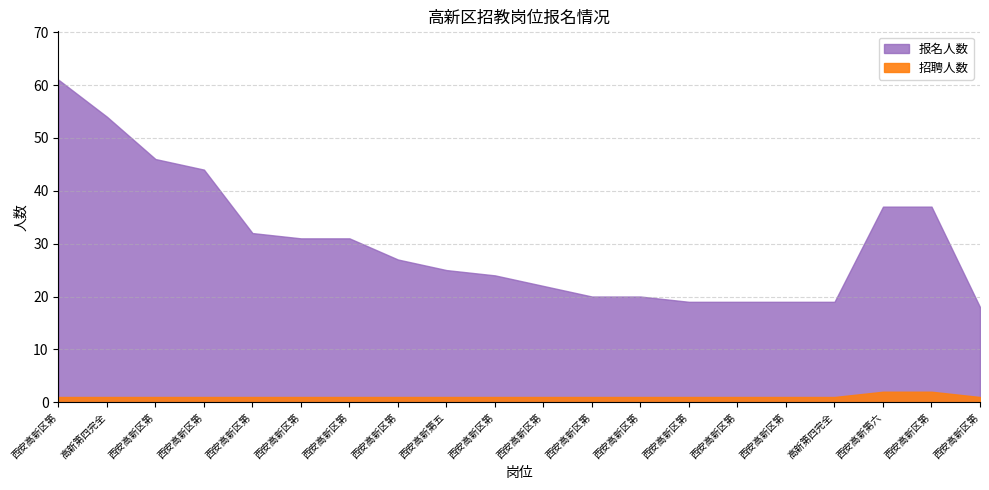

What is the difference between the second highest and second lowest values in the 招聘人数 series?

1